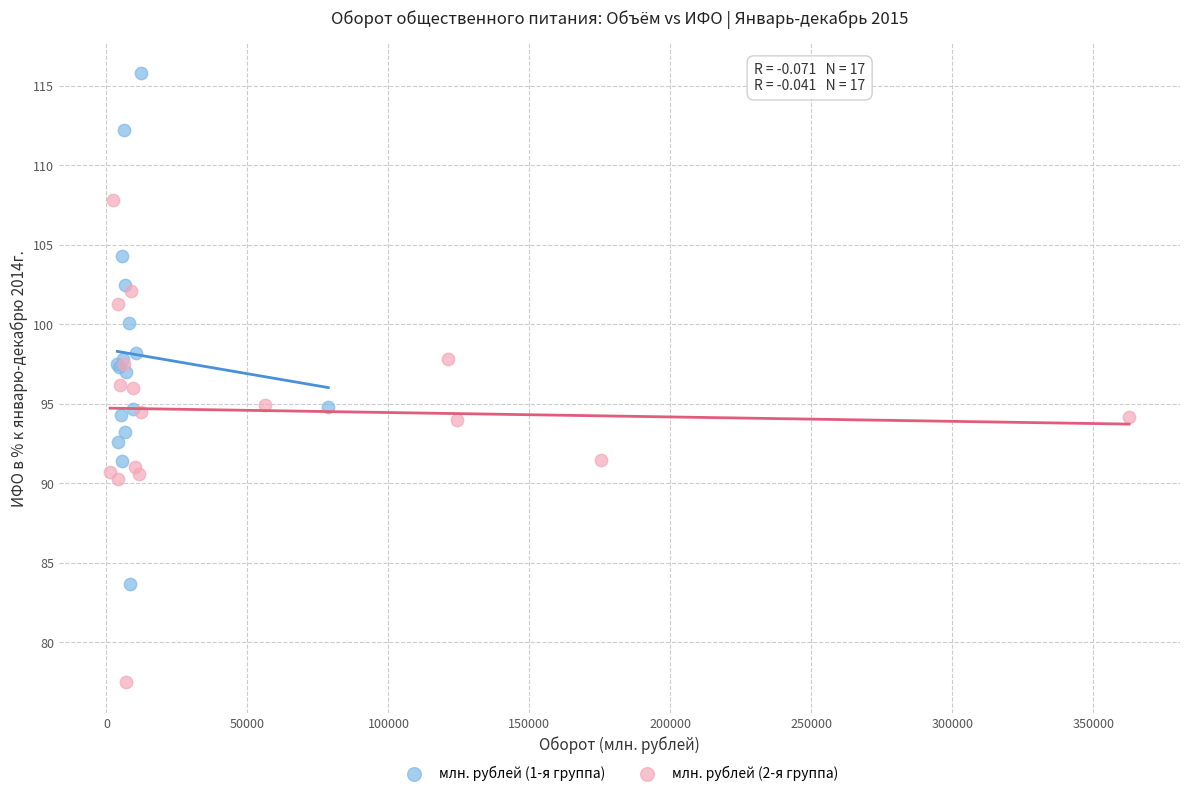

Which series has the widest spread of Y values?

млн. рублей (1-я группа)